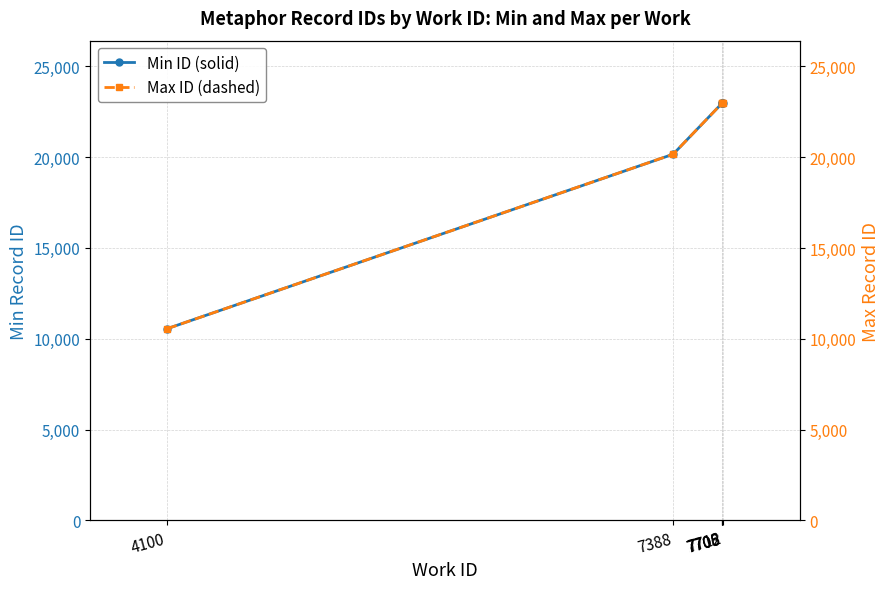

What is the difference between the second highest and second lowest values in the Min ID (solid) series?

2802